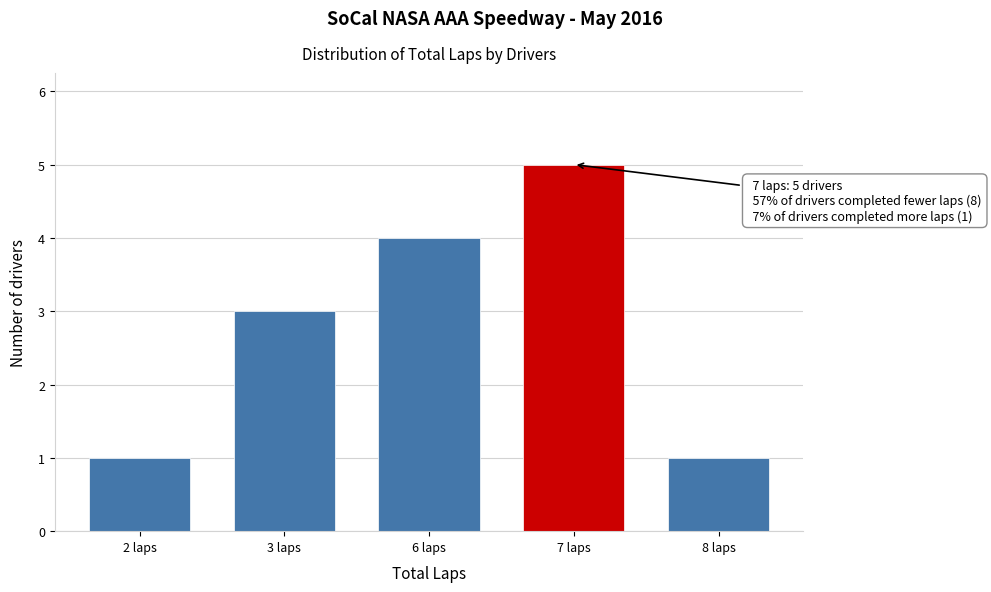

Reading left to right, extract all data points from this chart.

1	3	4	5	1